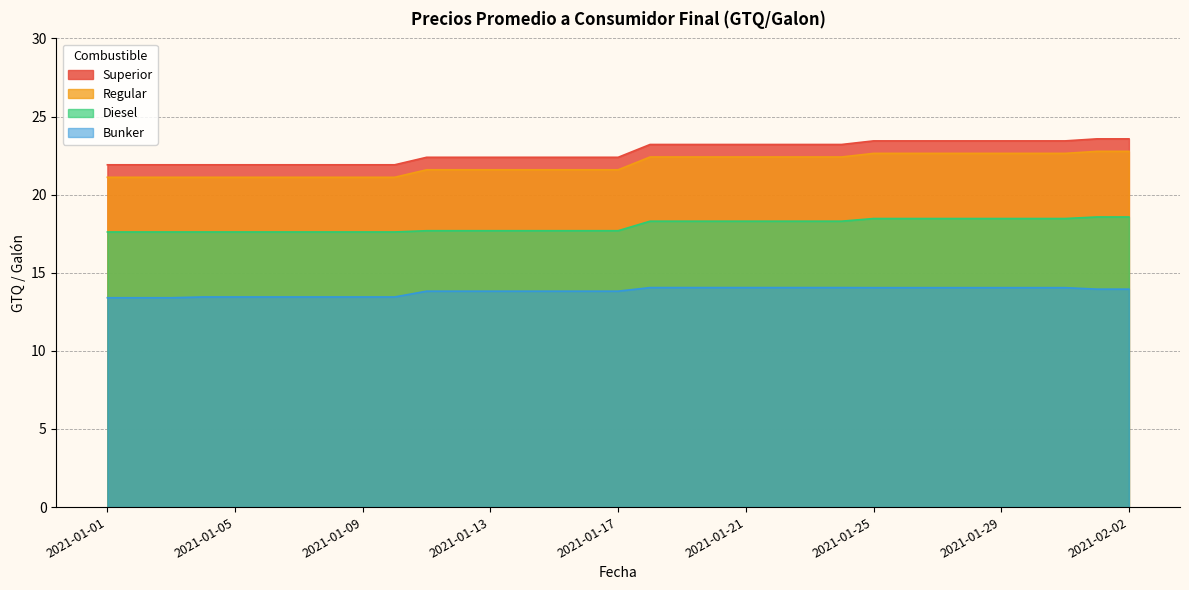

Which series has the widest spread of values?

Superior